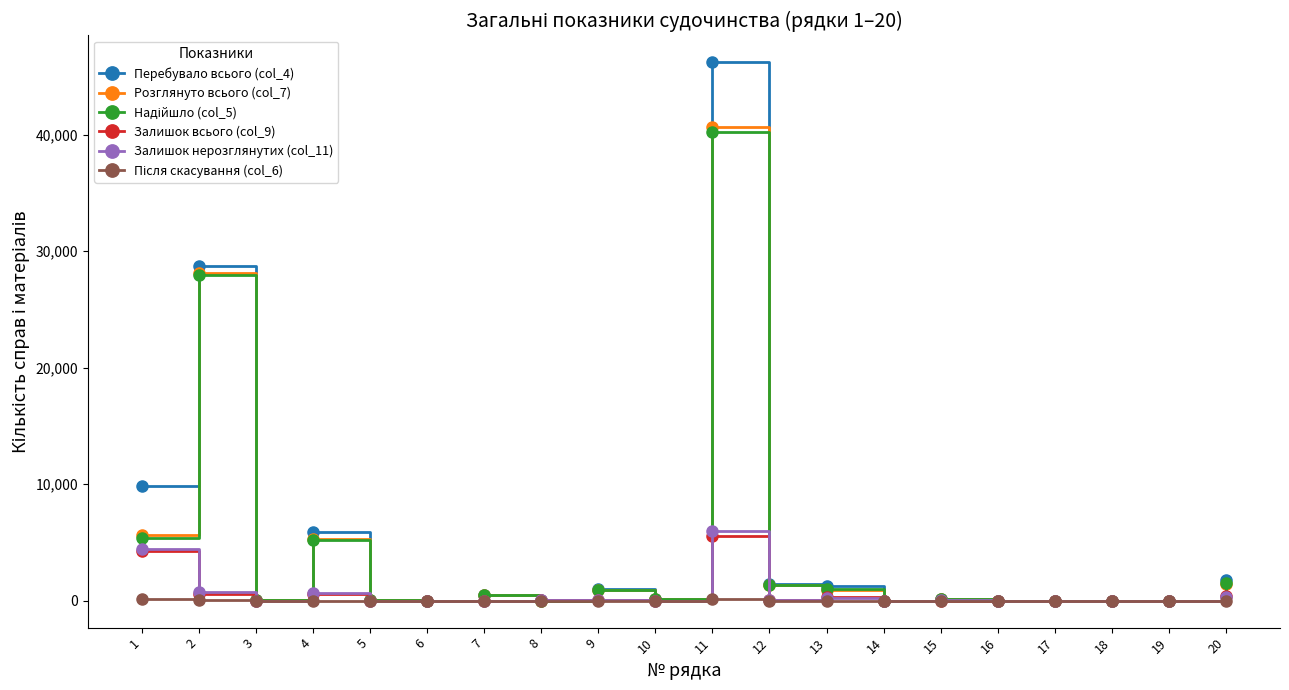

Which series has the largest range (max minus min)?

Перебувало всього (col_4)